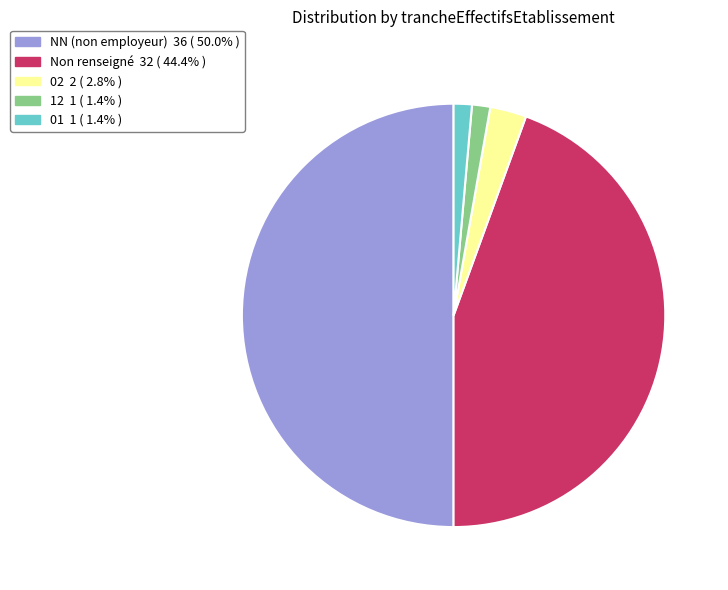

Is there a majority slice in this chart?

No